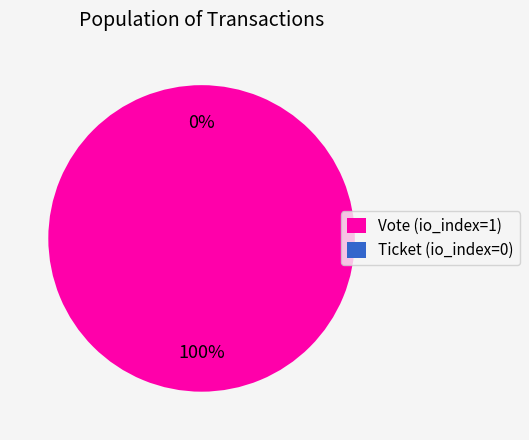

Is it true that Ticket (io_index=0) is 14% of the pie?

False